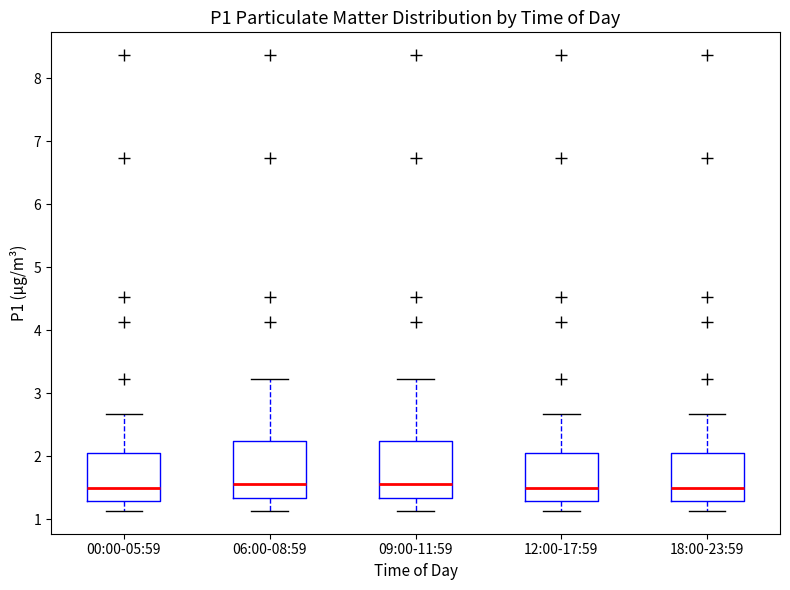

Where is the lower edge of the box for 18:00-23:59 on the y-axis? The values are not printed on the chart, so give them approximately, as read against the axis.

1.3